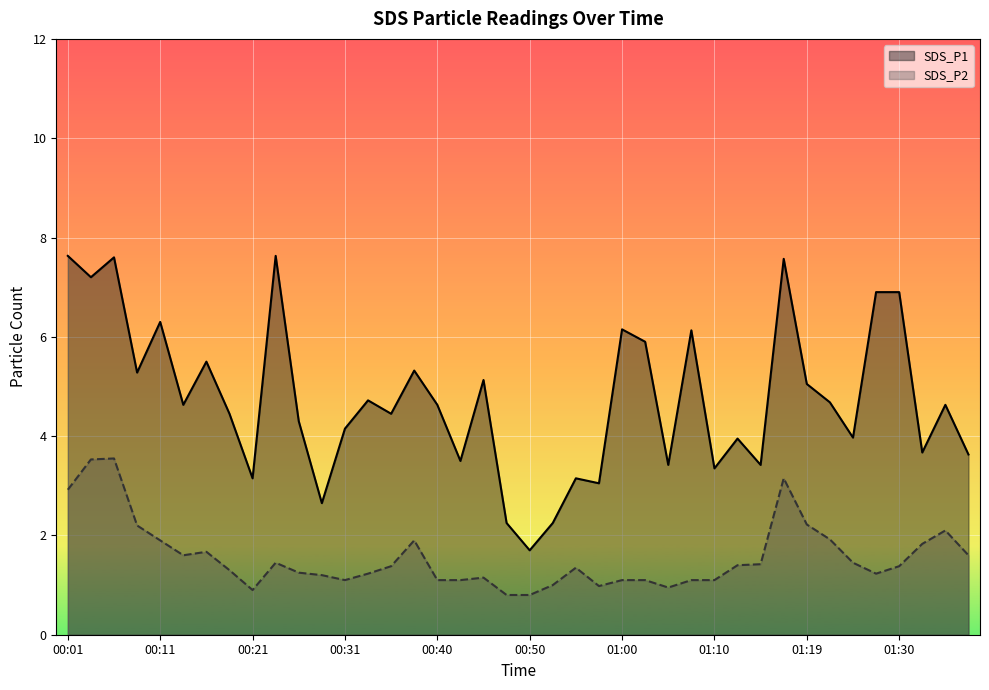

True or false: SDS_P2 and SDS_P1 intersect in this chart.

False